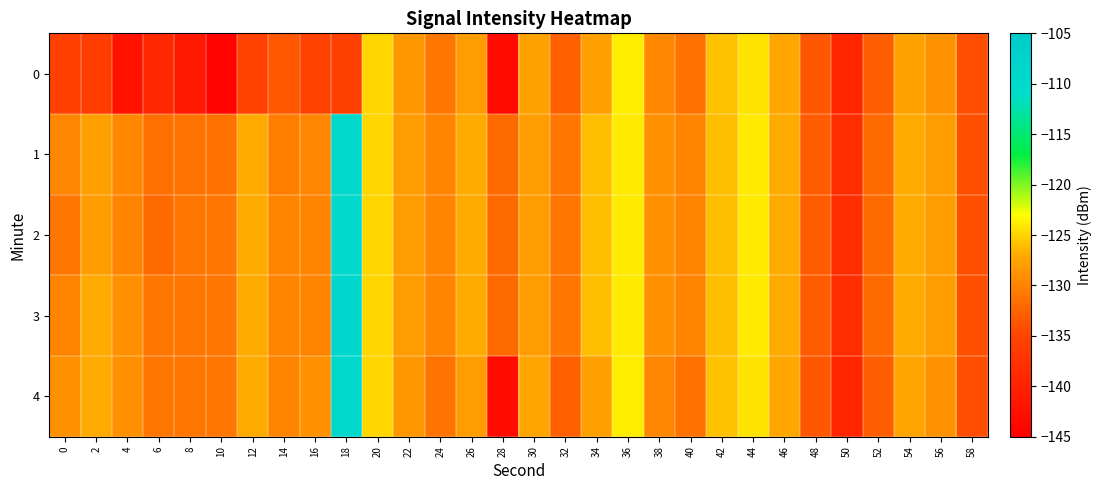

What is the total value across all series at 46?

-635.6